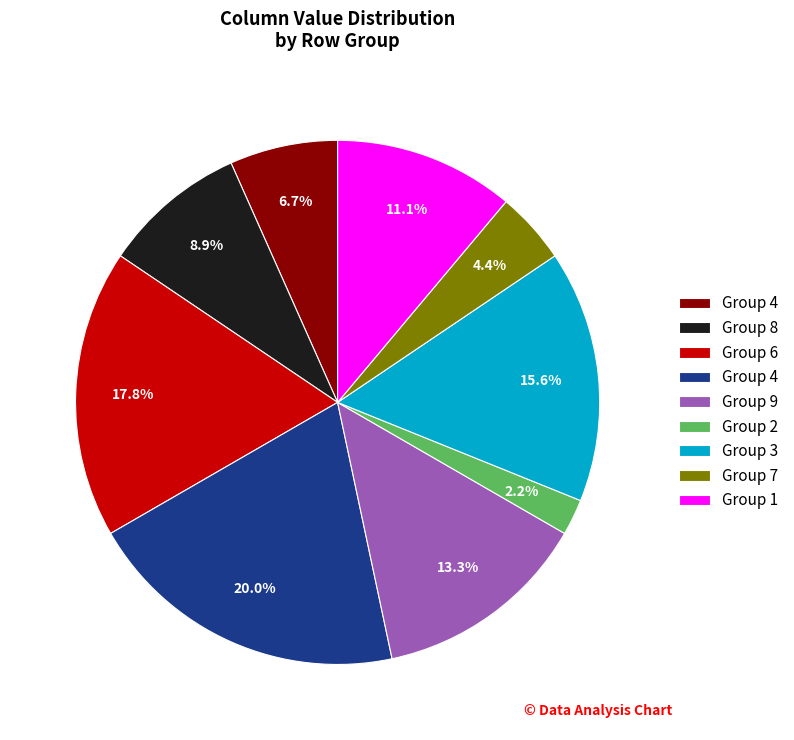

Is there any slice that represents more than half of the pie?

No